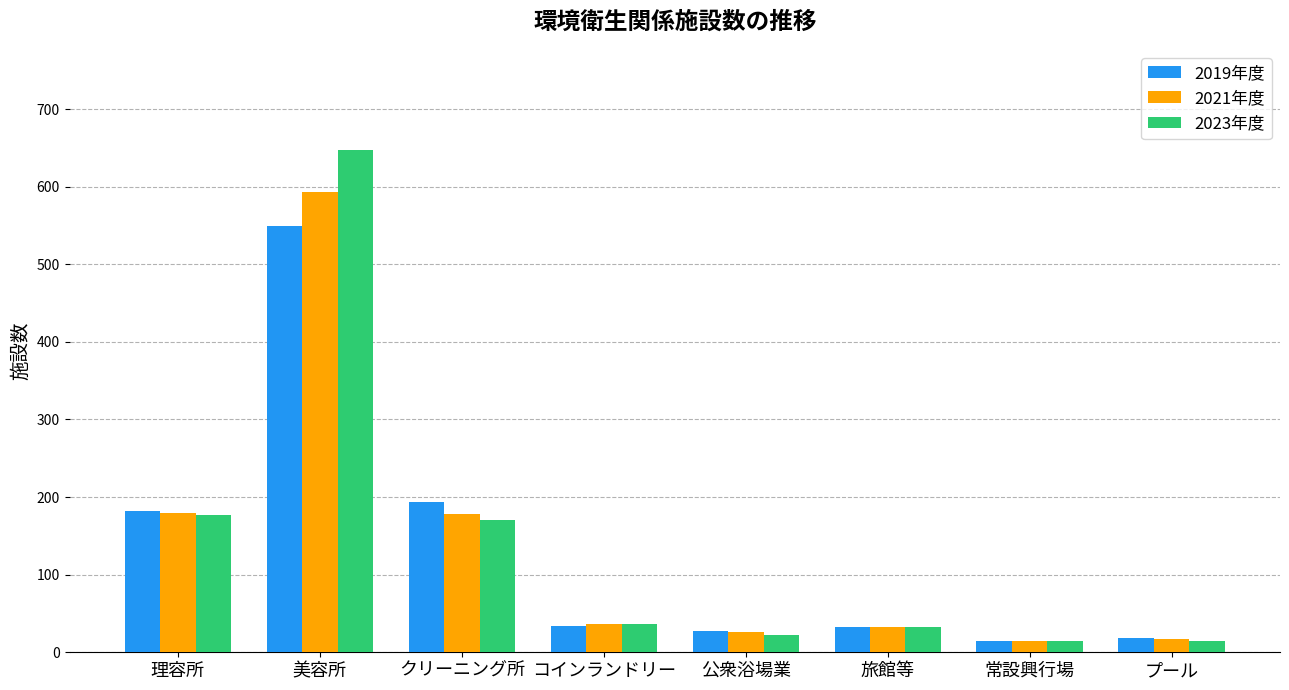

True or false: 2023年度 has a value of 14 at 常設興行場.

True